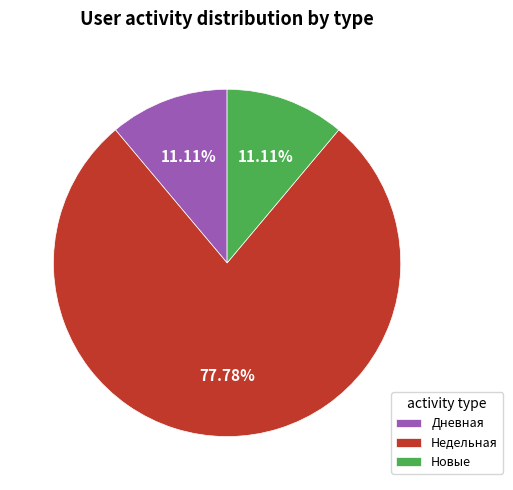

Which slice is the largest?

Недельная